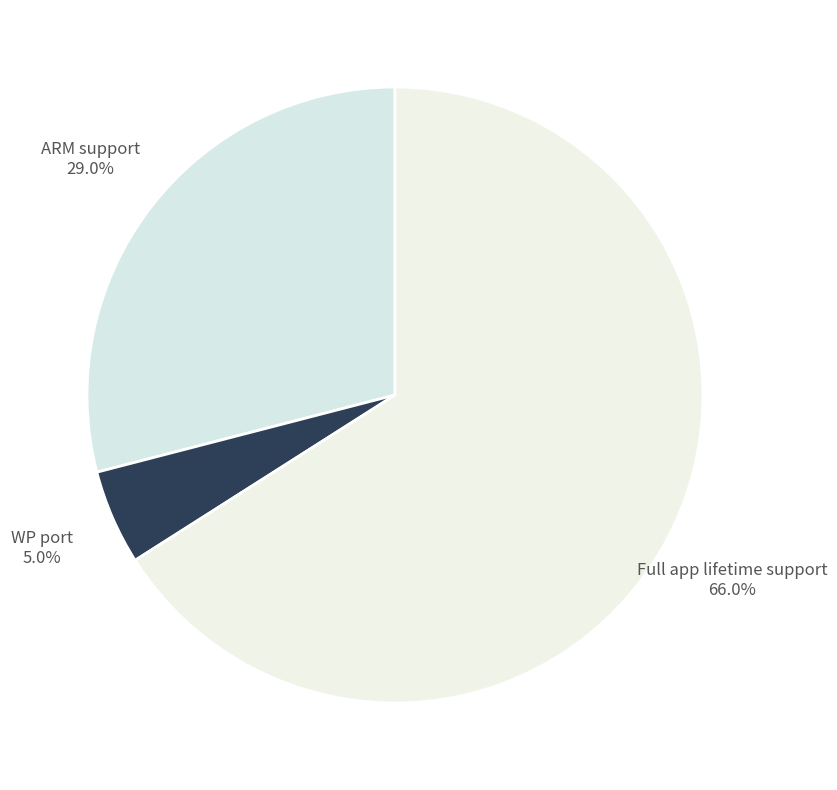

How many segments does this pie chart have?

3